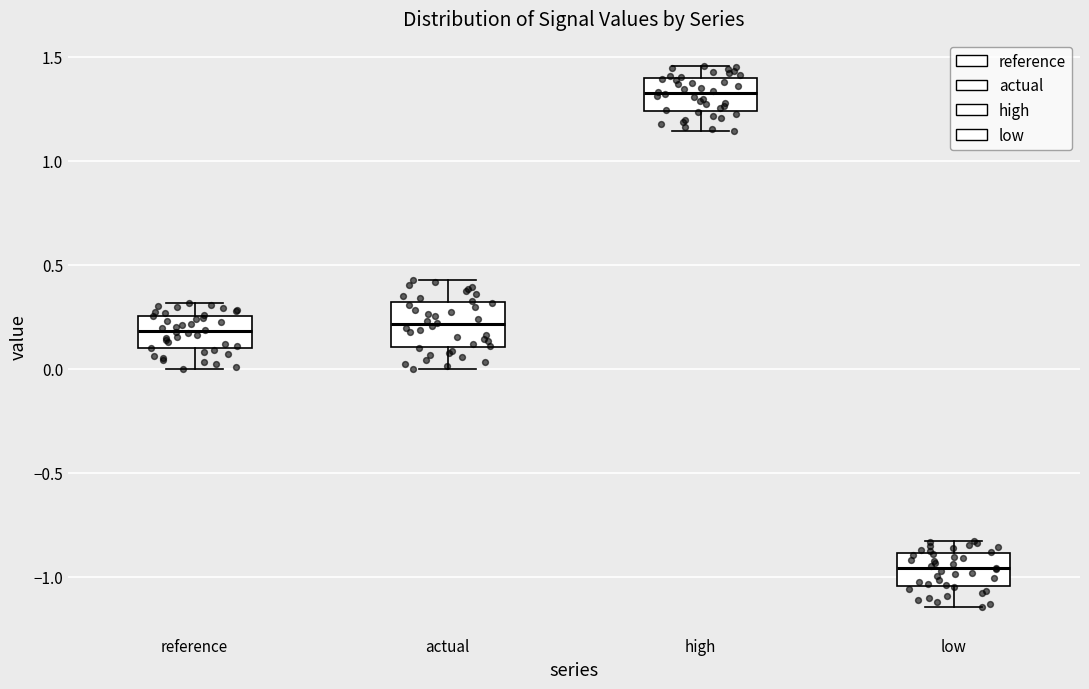

Which box has the highest median line?

high